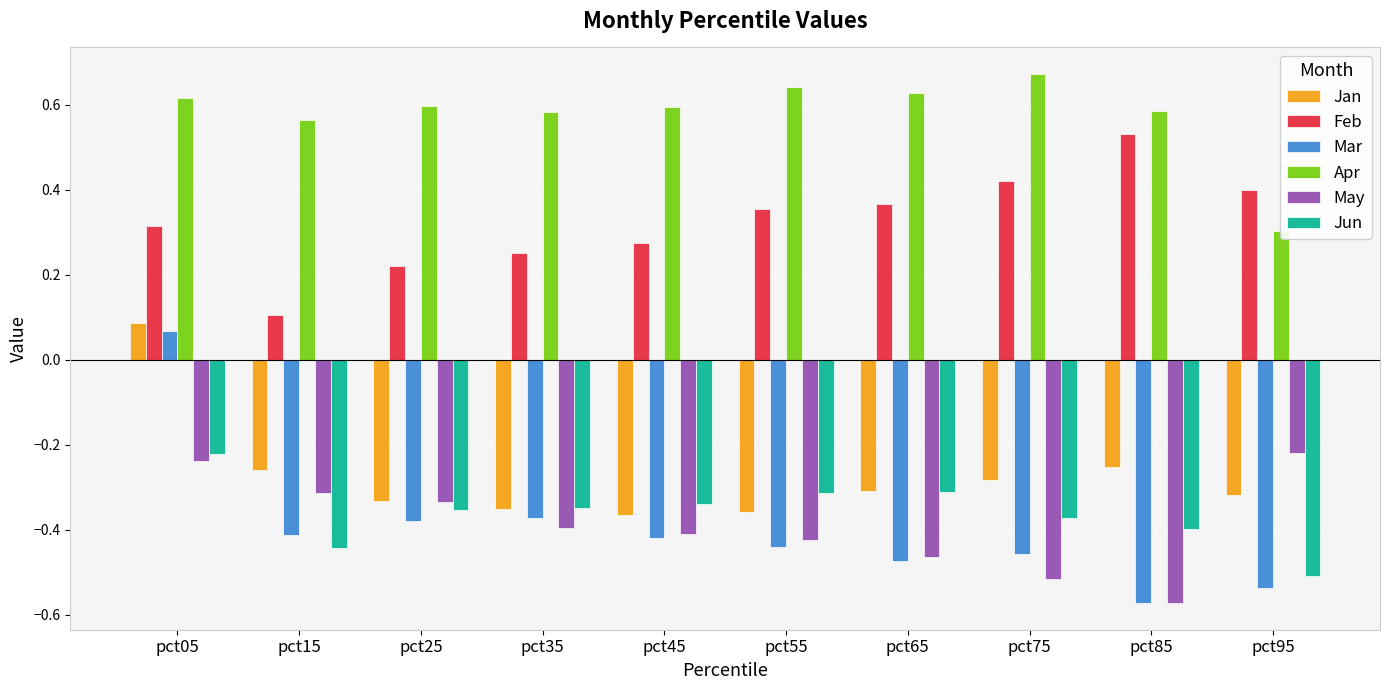

How many positive values does the Mar series have?

1